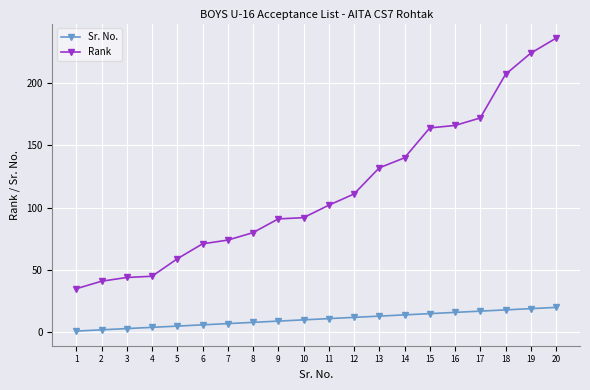

List the series in order of their overall mean, highest first.

Rank, Sr. No.